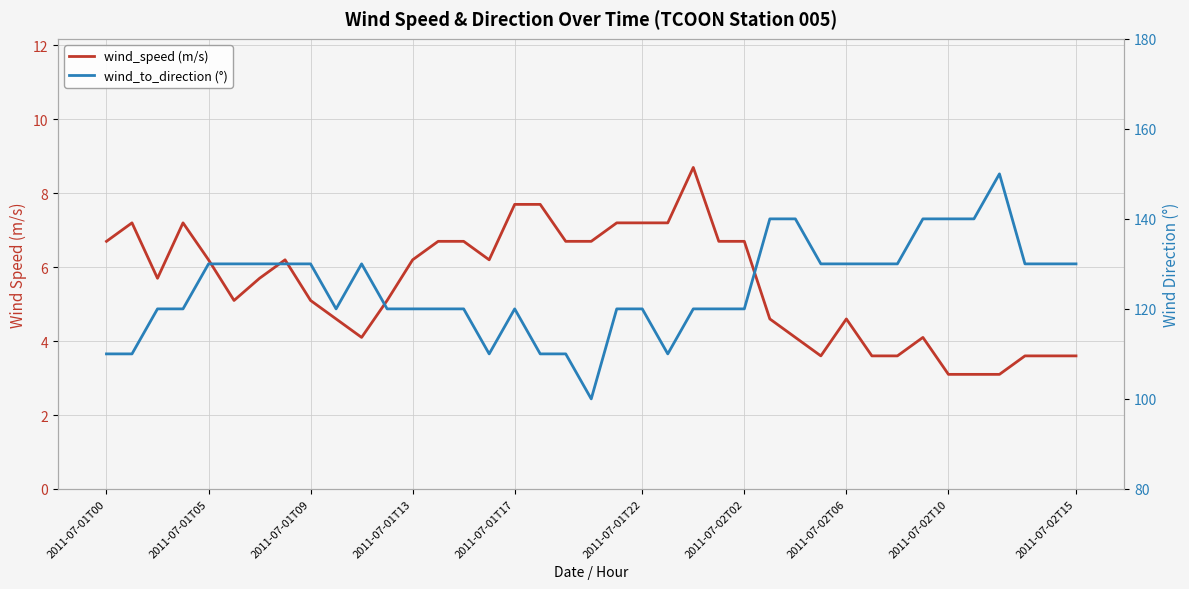

How many lines are shown in the chart?

2